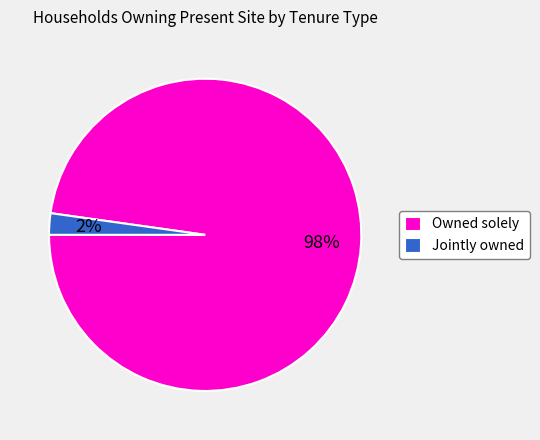

Combined, do Jointly owned and Owned solely account for over 50%?

Yes